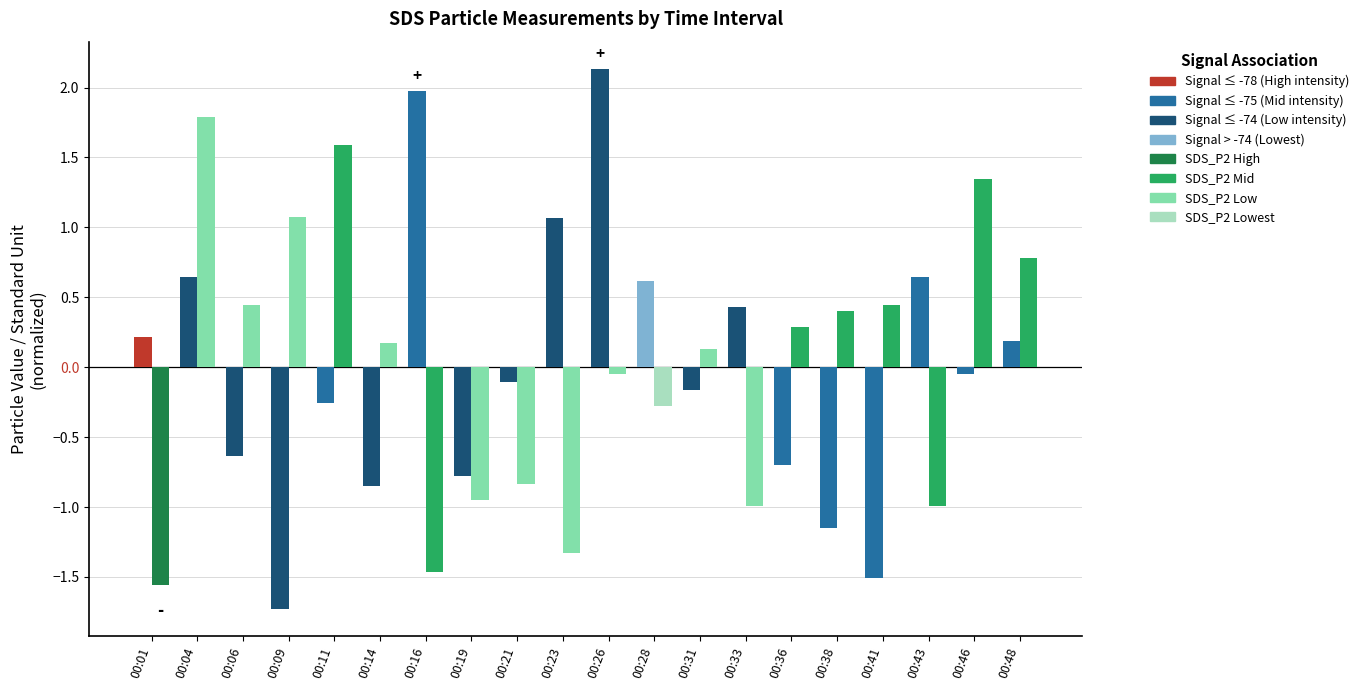

At which category is the sum across all series the highest?

00:04